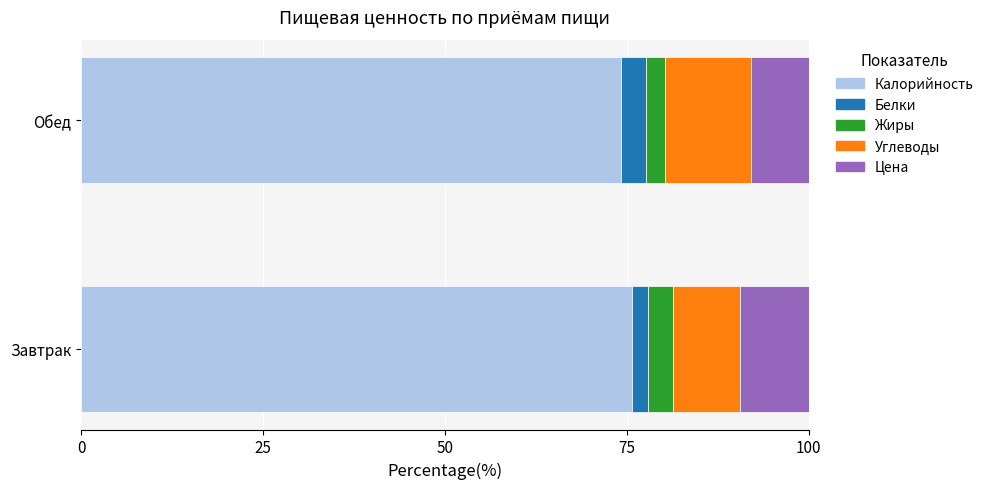

What is the highest value of the Калорийность series?

75.7